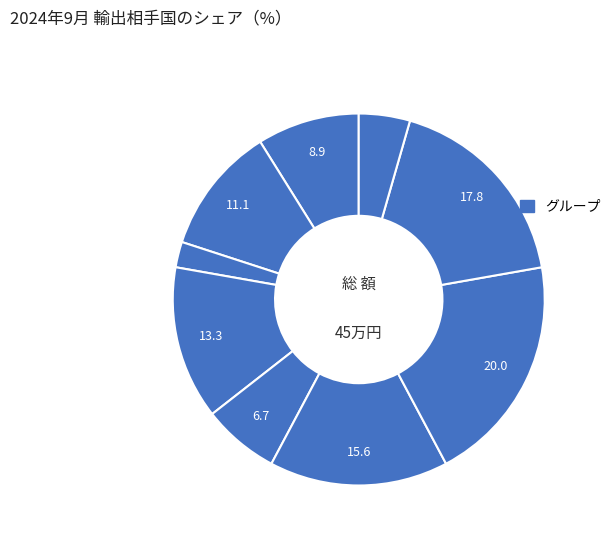

How many segments does this pie chart have?

9